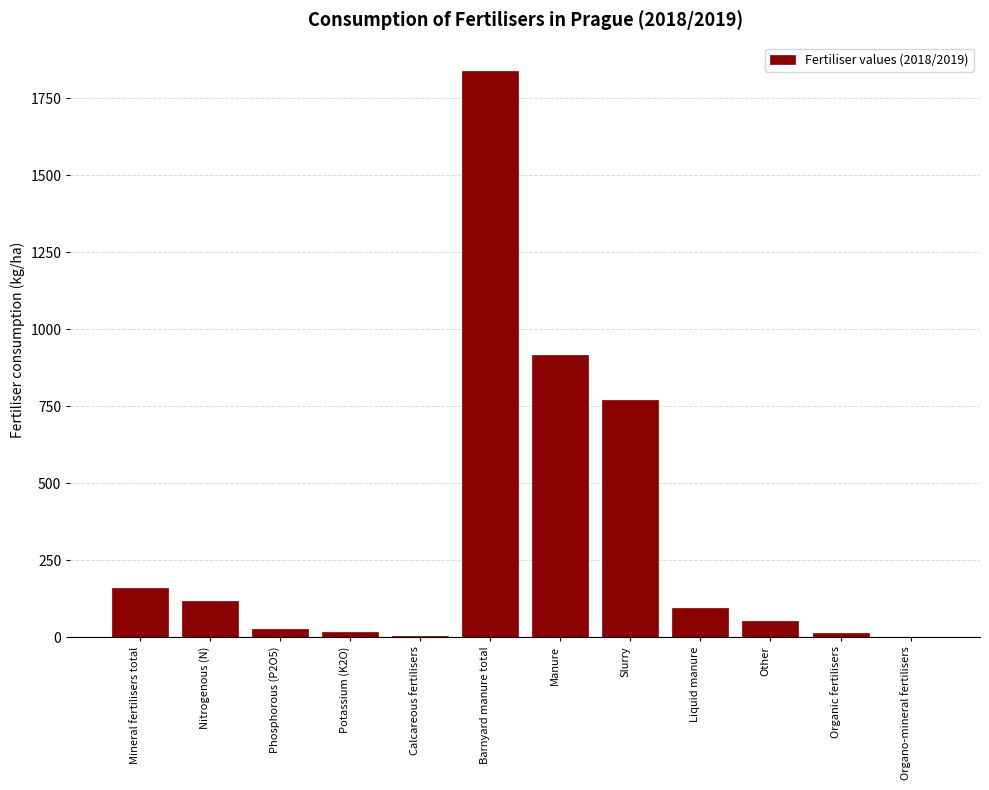

At which category does the chart reach its peak across all series?

Barnyard manure total